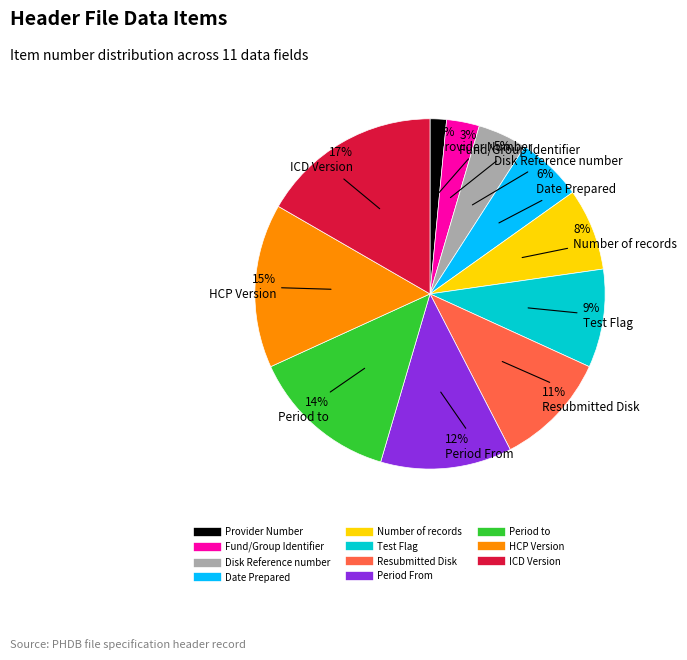

True or false: Number of records accounts for 20% of the total.

False